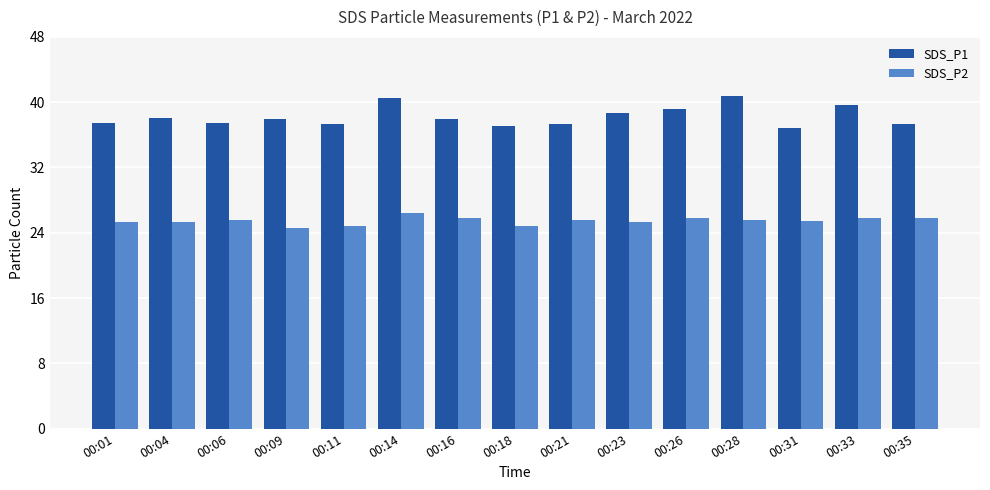

Which series has the largest range (max minus min)?

SDS_P1